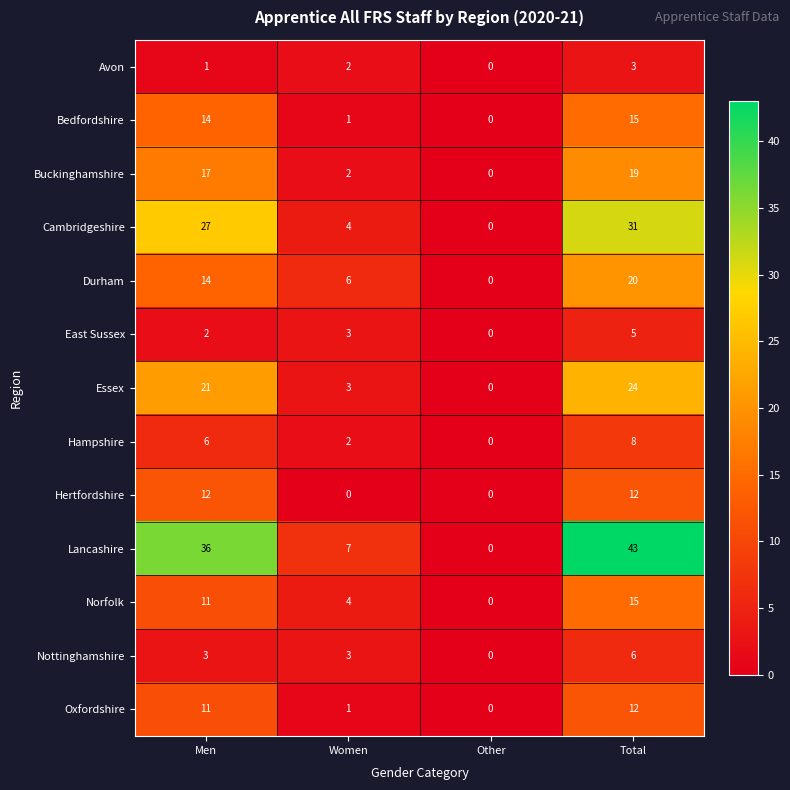

What is the difference between the maximum and minimum values in the Oxfordshire series?

12